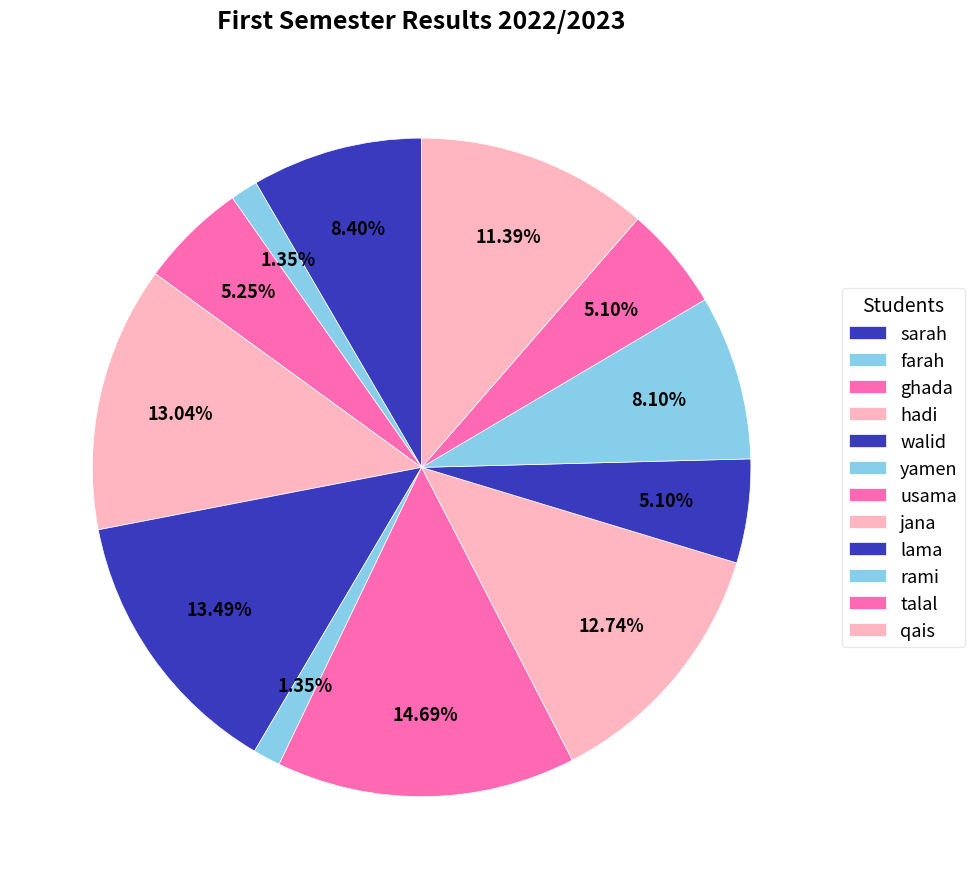

To the nearest percent, what is the difference between the largest and smallest slice percentages?

13%